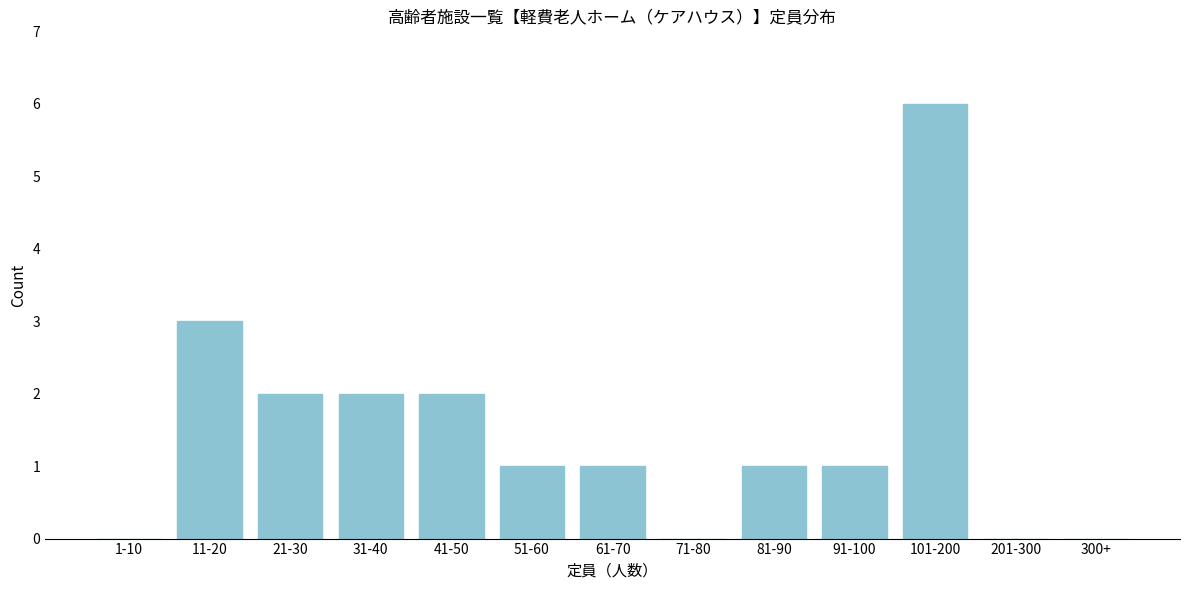

Reading left to right, transcribe all the data shown in this chart.

1-10=0	11-20=3	21-30=2	31-40=2	41-50=2	51-60=1	61-70=1	71-80=0	81-90=1	91-100=1	101-200=6	201-300=0	300+=0